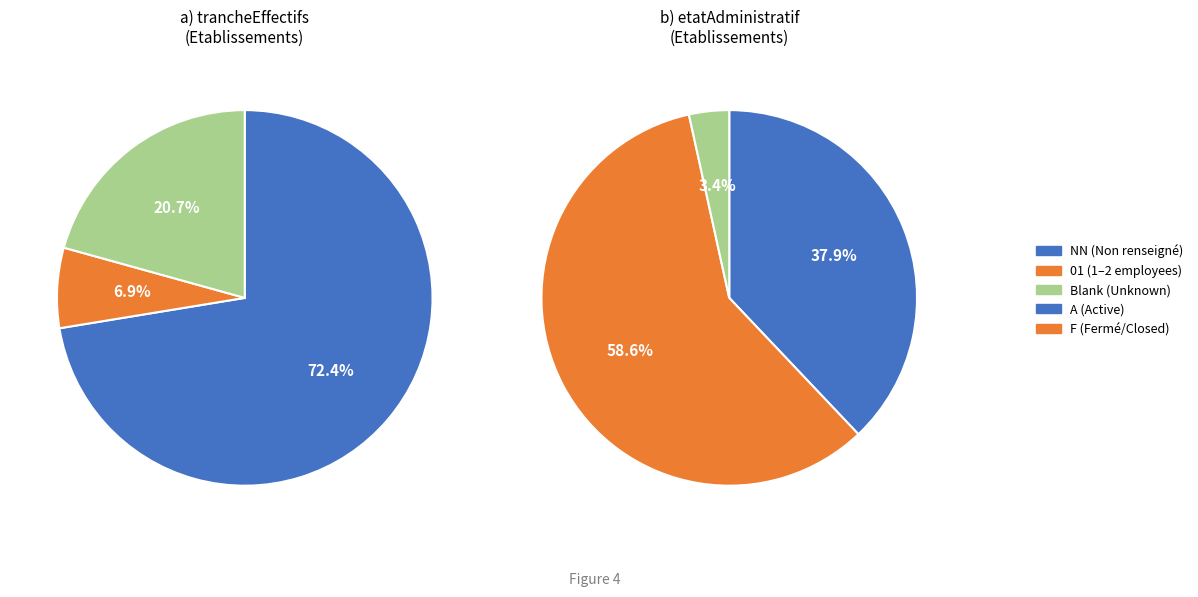

What is the smallest slice in the pie chart?

01